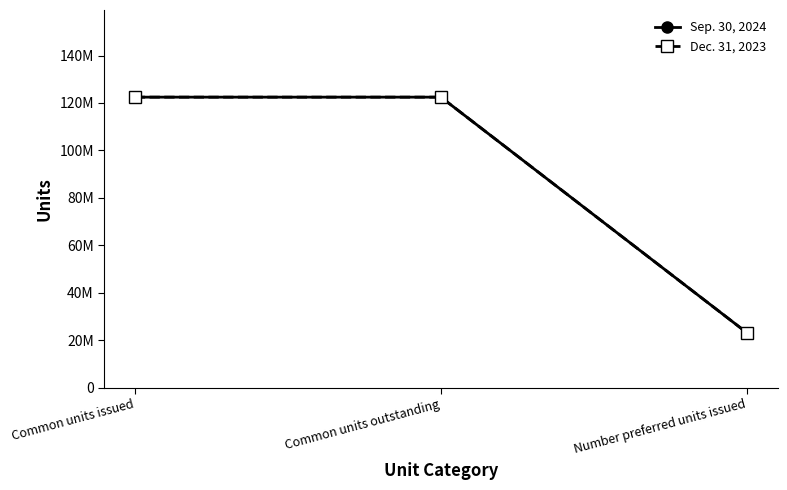

What is the maximum value shown in the chart?

122464318